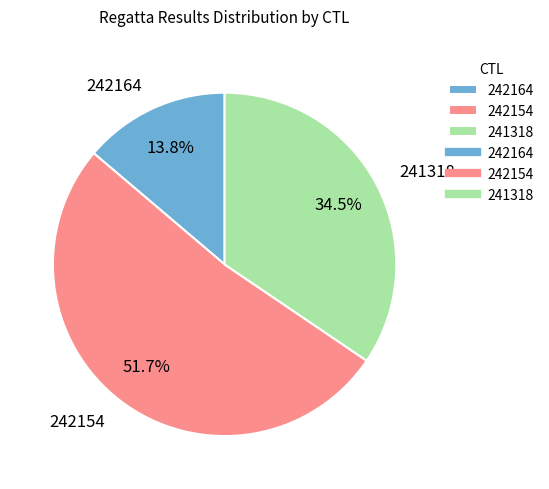

How much of the chart is everything except 242154?

48.3%